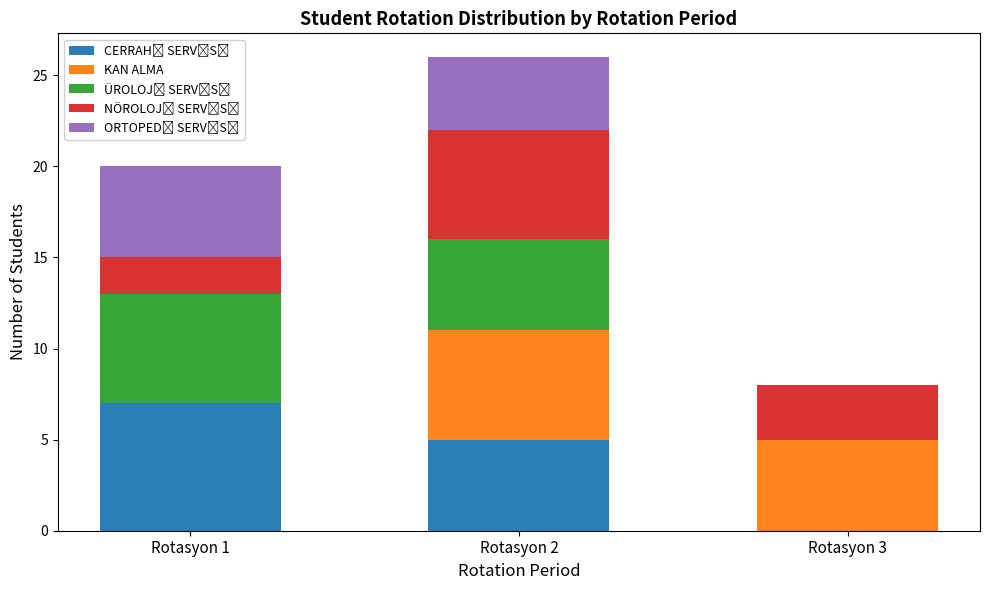

At which category is the sum across all series the highest?

Rotasyon 2